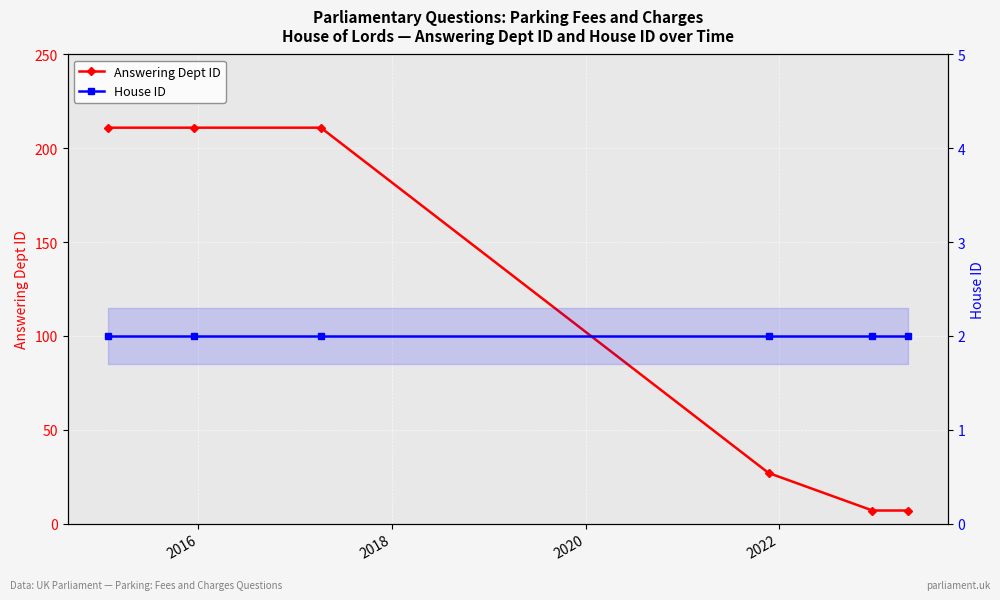

True or false: House ID and Answering Dept ID cross at least once.

False